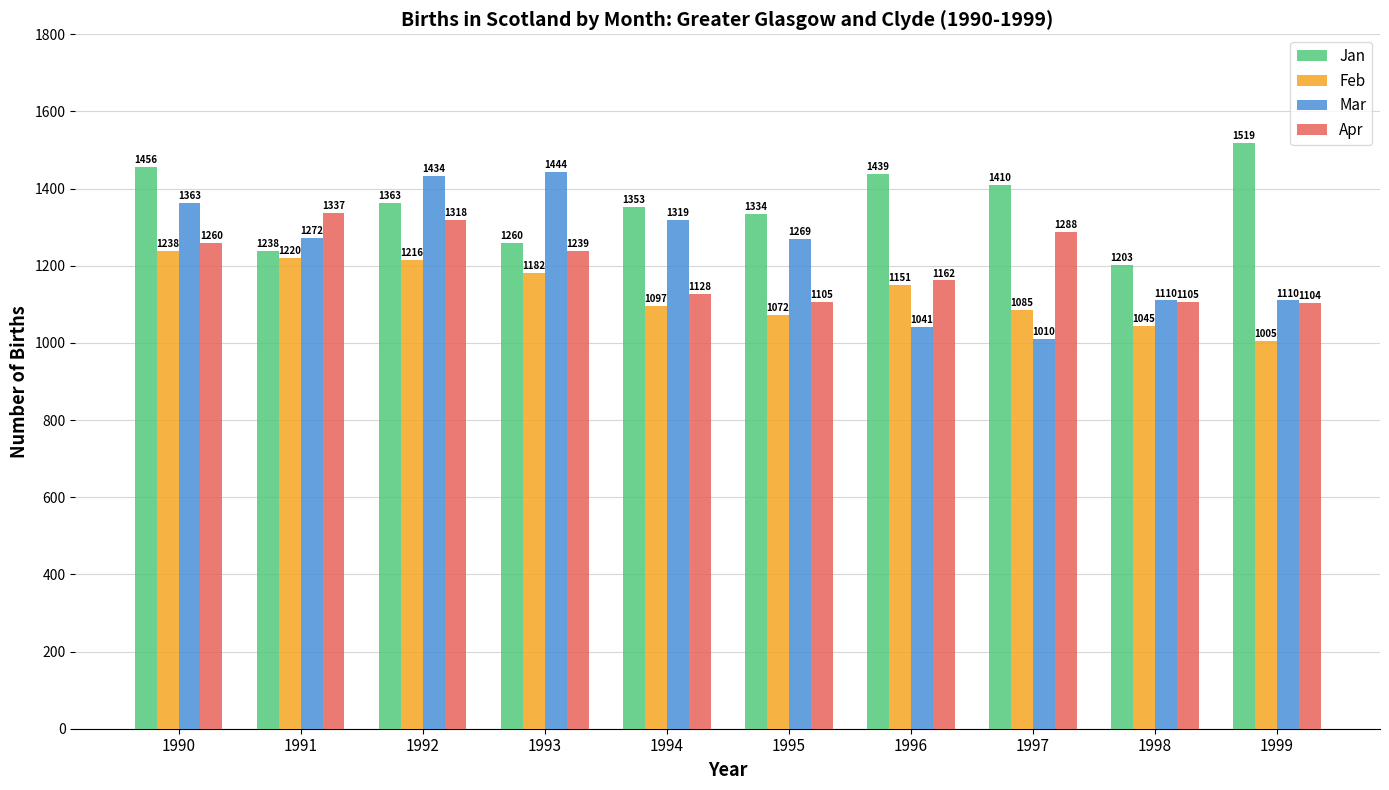

List the labels in order of Jan value, smallest first.

1998, 1991, 1993, 1995, 1994, 1992, 1997, 1996, 1990, 1999